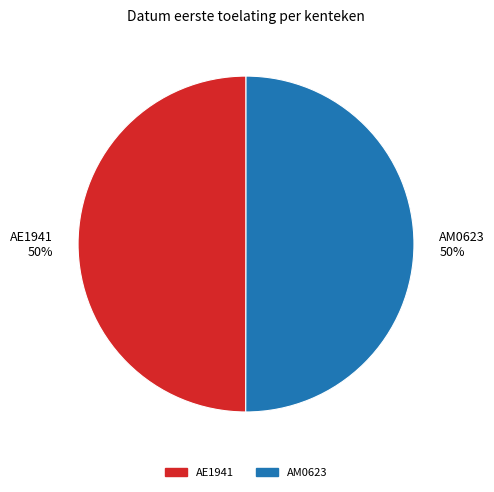

Is it true that AM0623 is 39% of the pie?

False